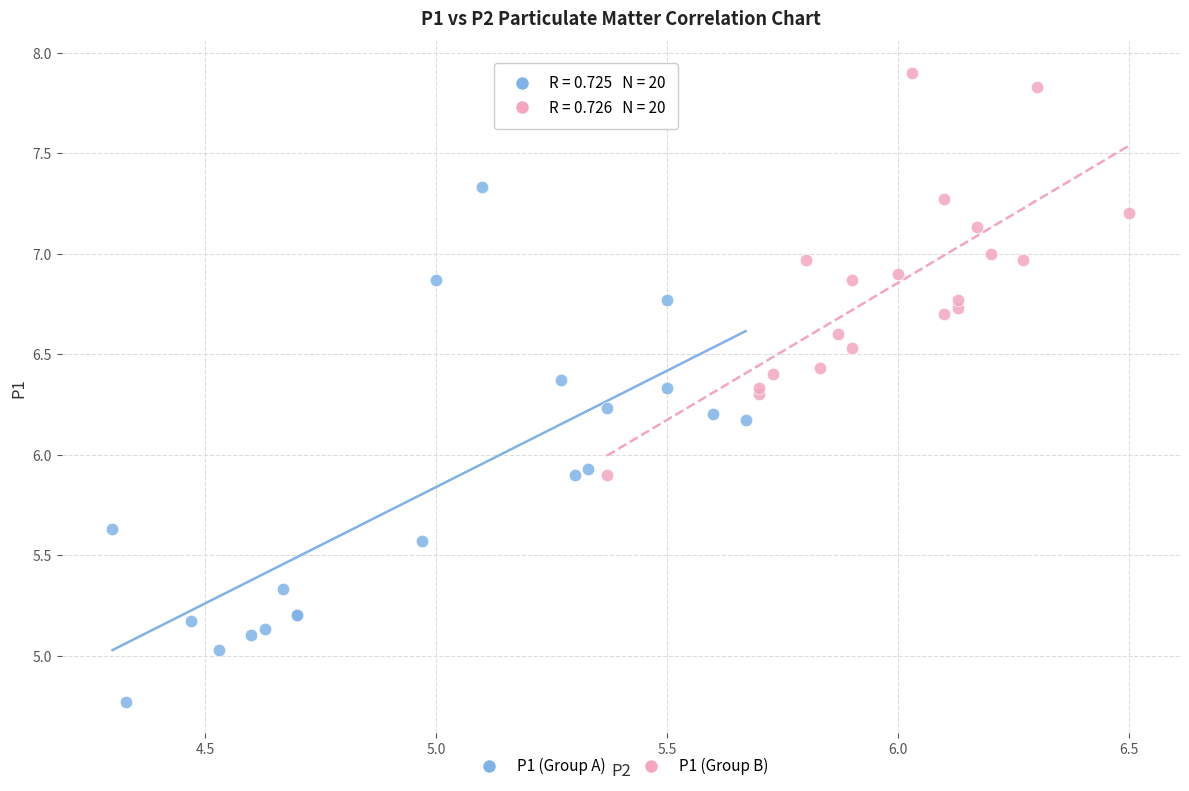

Which series has the widest spread of Y values?

P1 (Group A)